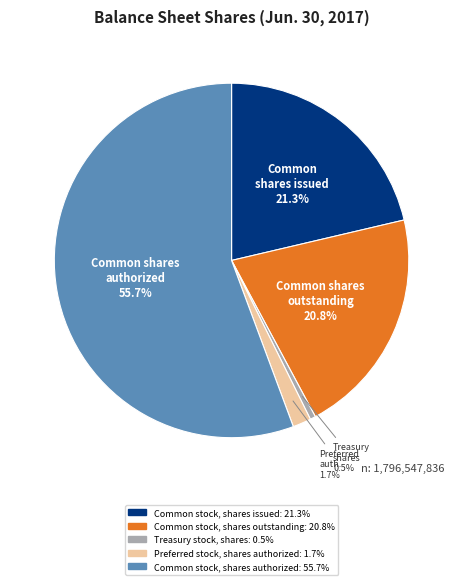

Rank the categories by value from lowest to highest.

Treasury stock, shares, Preferred stock, shares authorized, Common stock, shares outstanding, Common stock, shares issued, Common stock, shares authorized